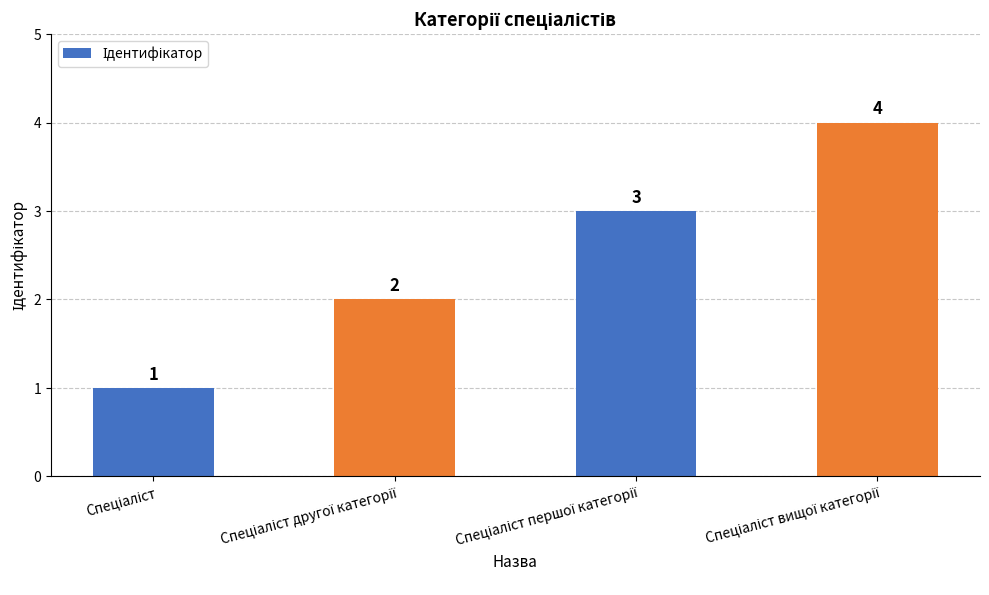

Reading left to right, what are all the values shown in this chart?

1	2	3	4